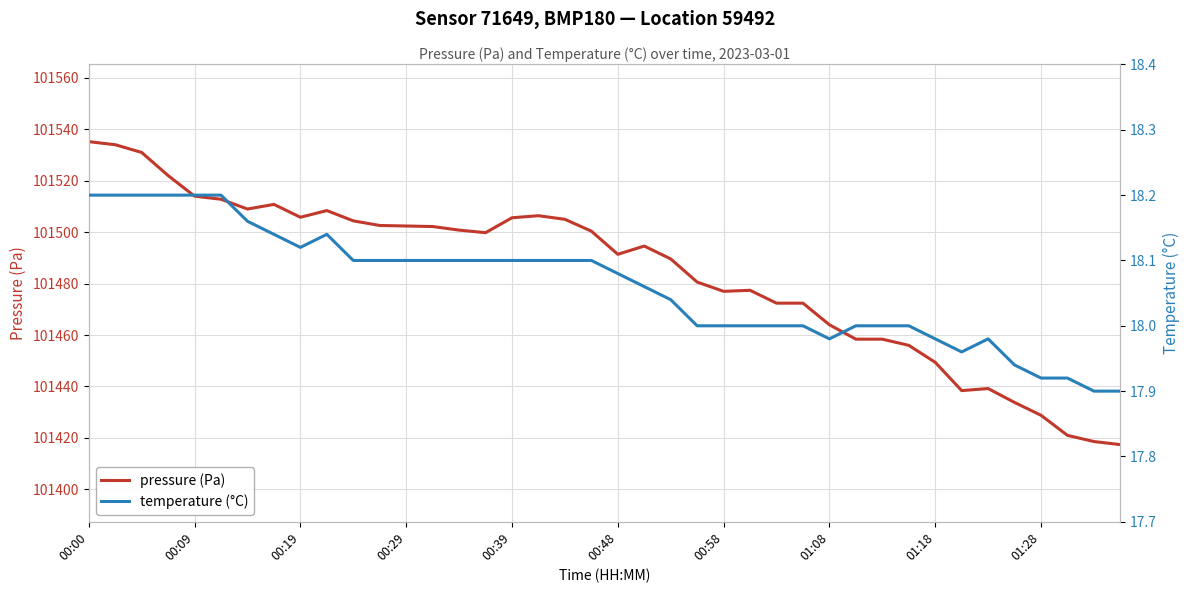

What is the highest value of the temperature (°C) series?

18.2